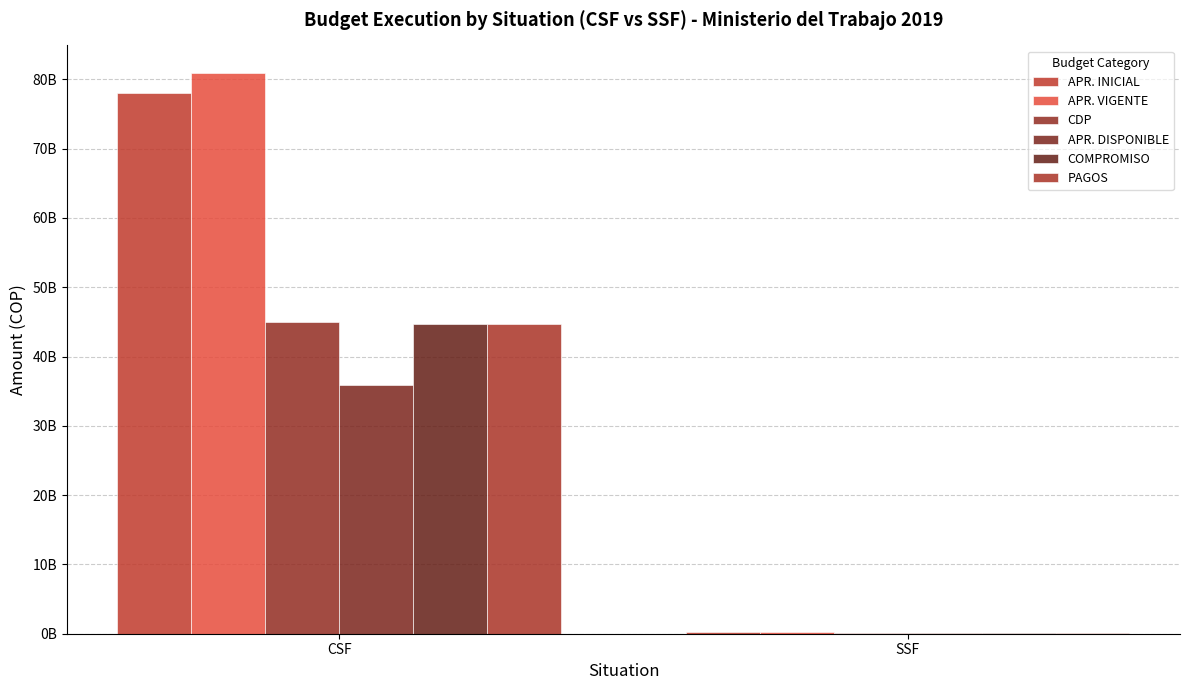

At how many categories does at least one series exceed 77090424302?

1